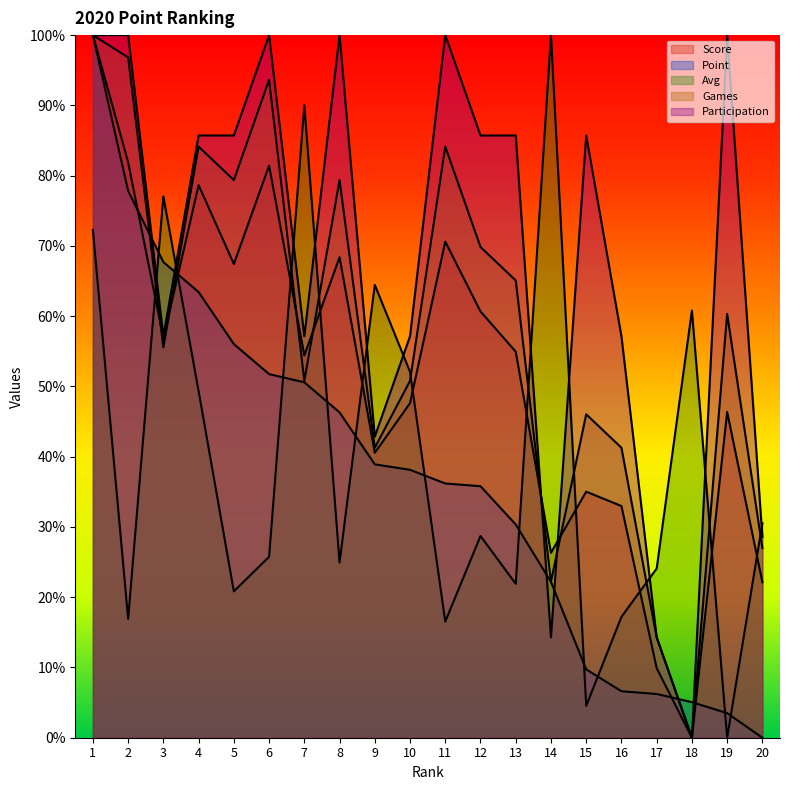

What is the value of the Avg point at the 8th from the left?

24.9